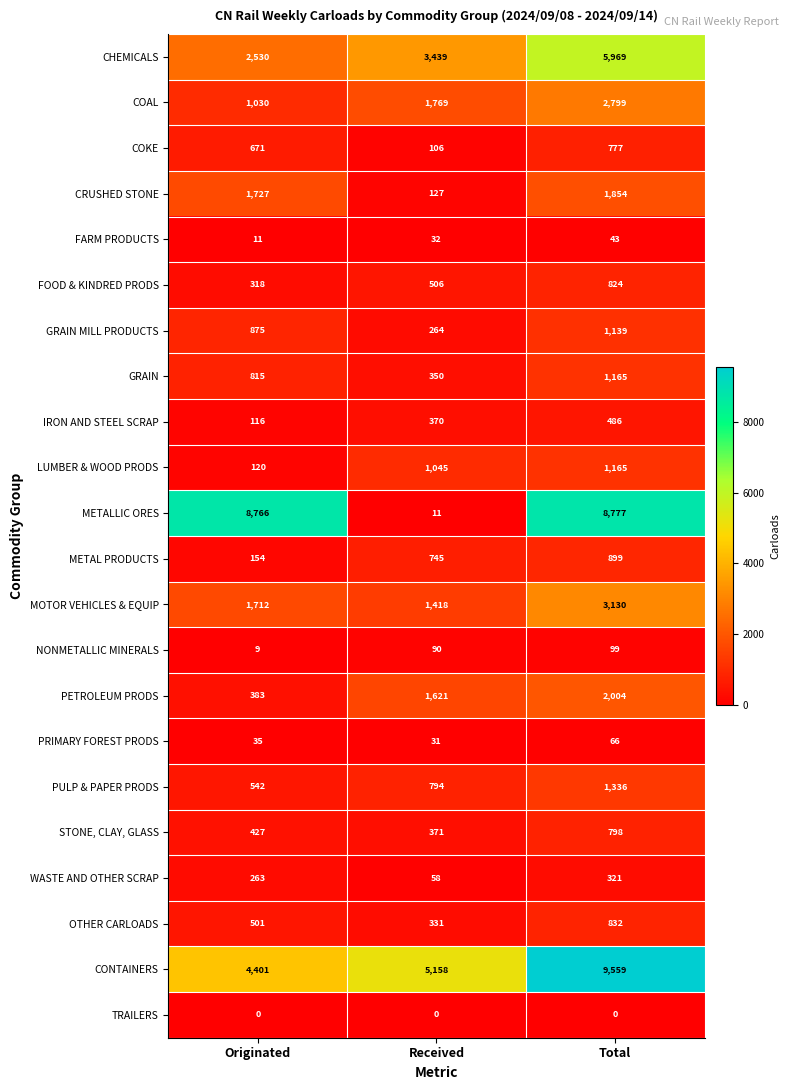

Is it true that METALLIC ORES equals 12030 at Originated?

False